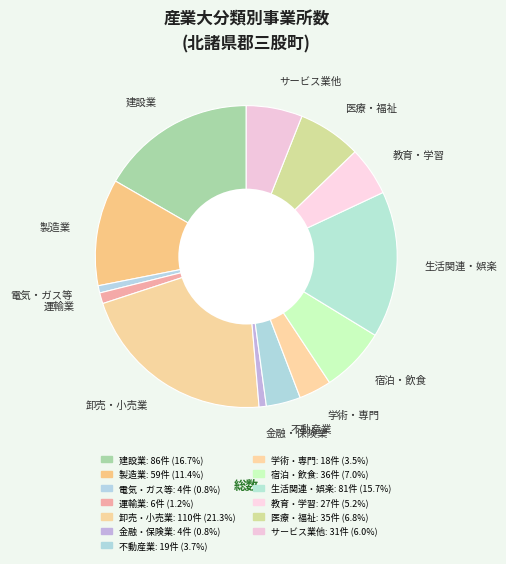

Is there any slice that represents more than half of the pie?

No